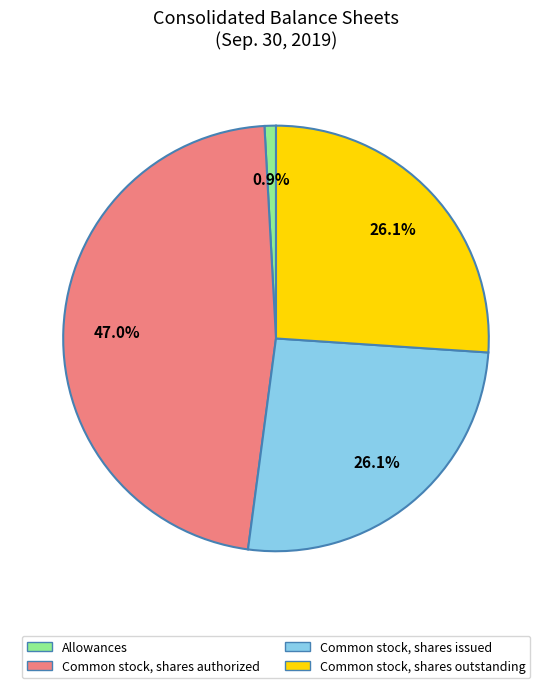

Between Common stock, shares authorized and Common stock, shares outstanding, which is larger?

Common stock, shares authorized